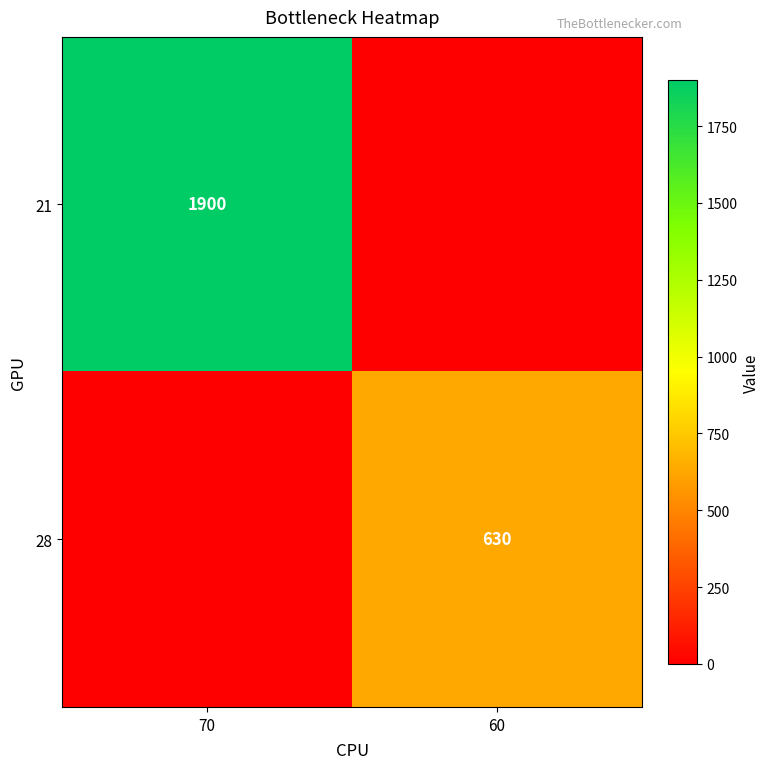

Which label corresponds to the largest value in the chart?

70